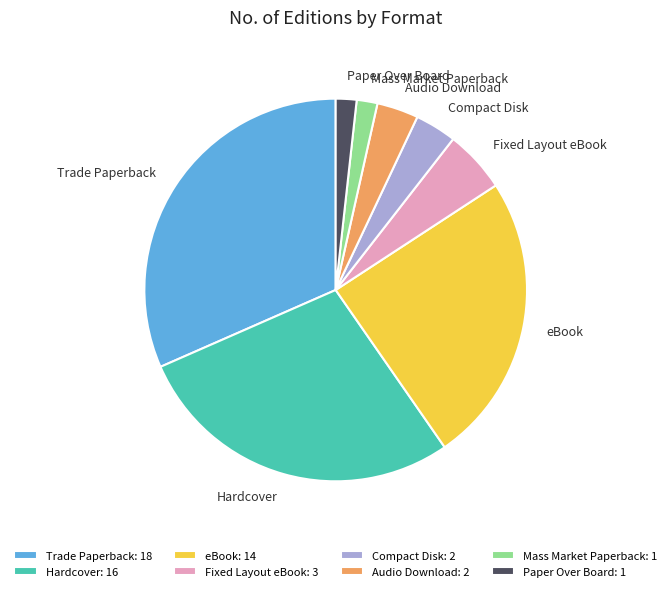

Which has a higher value, Compact Disk or Paper Over Board?

Compact Disk